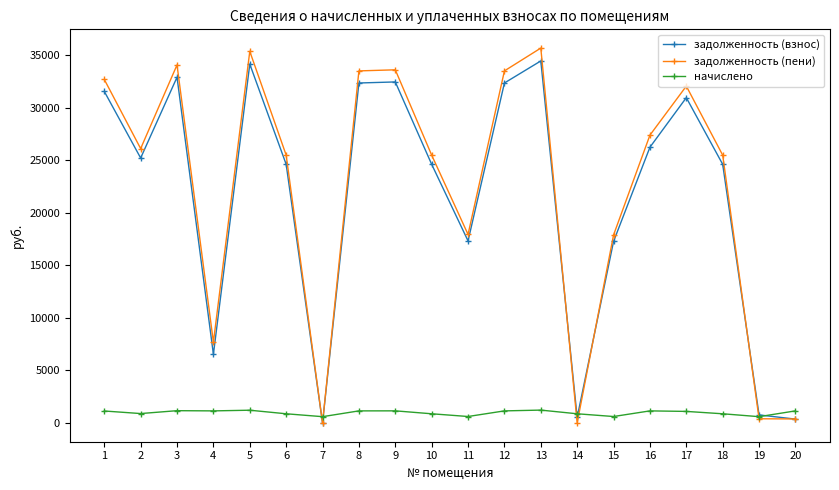

What is the total value across all series at 1?

65393.2